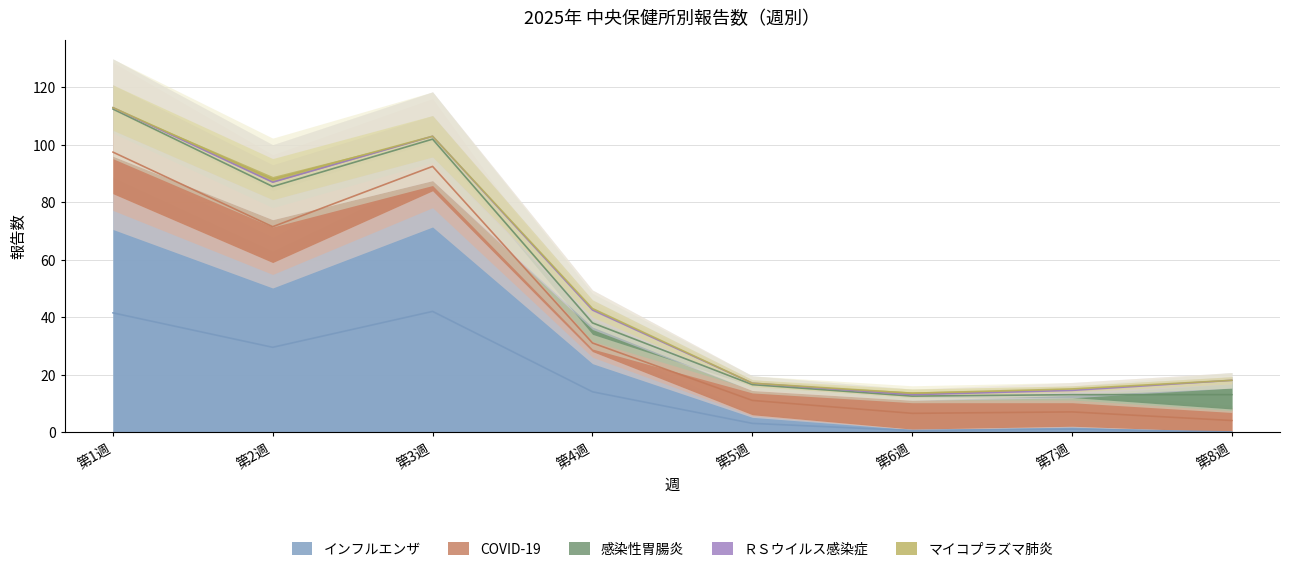

Count the number of categories in the chart.

8